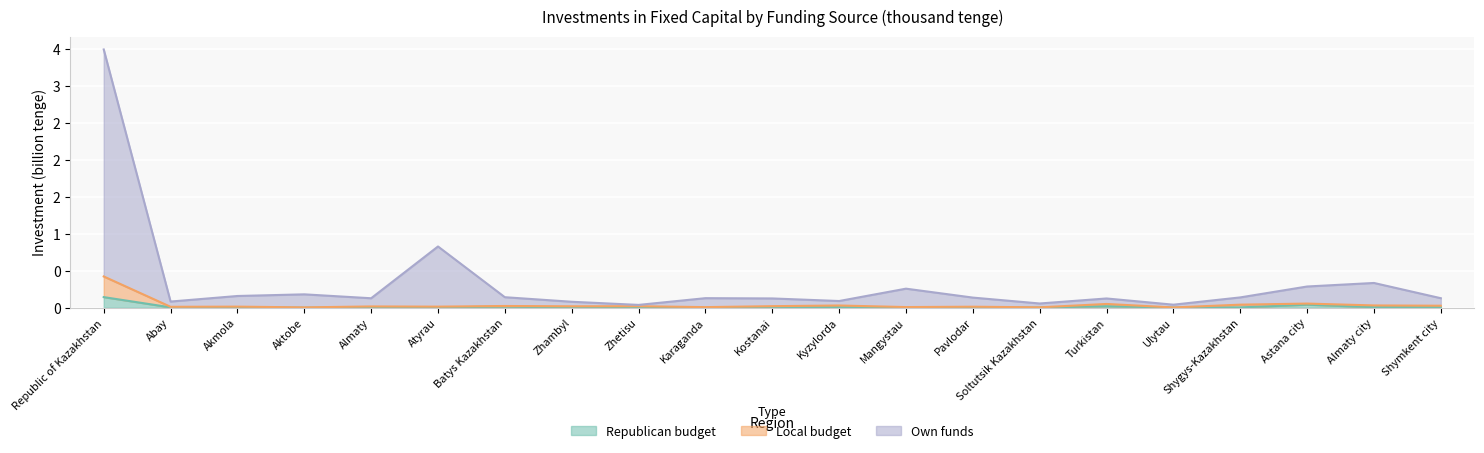

Reading left to right, transcribe all the data shown in this chart.

Own funds: 3.5	0.1	0.2	0.2	0.1	0.8	0.1	0.1	0.0	0.1	0.1	0.1	0.3	0.1	0.1	0.1	0.0	0.1	0.3	0.3	0.1
Republican budget: 0.1	0.0	0.0	0.0	0.0	0.0	0.0	0.0	0.0	0.0	0.0	0.0	0.0	0.0	0.0	0.0	0.0	0.0	0.0	0.0	0.0
Local budget: 0.4	0.0	0.0	0.0	0.0	0.0	0.0	0.0	0.0	0.0	0.0	0.0	0.0	0.0	0.0	0.1	0.0	0.0	0.1	0.0	0.0